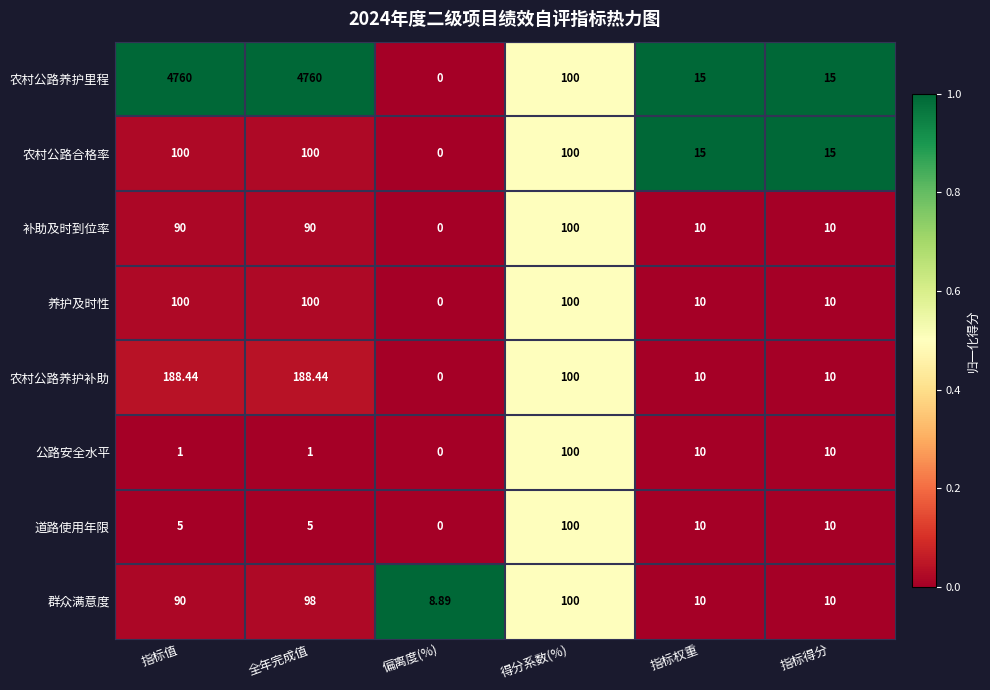

At which label does 农村公路养护补助 first exceed 100?

指标值